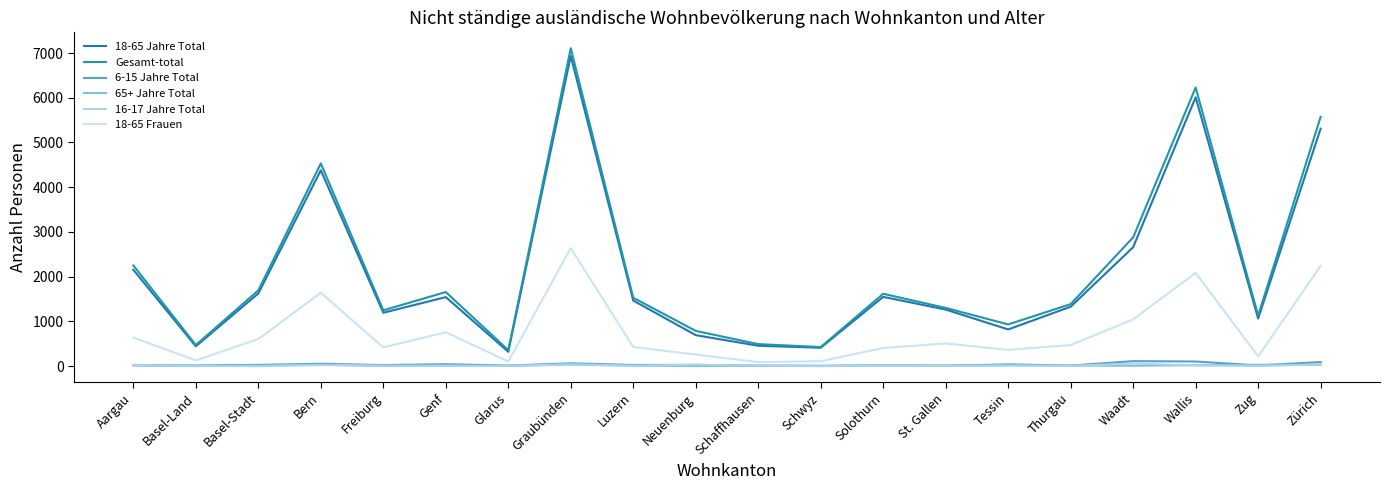

What is the sum of the Gesamt-total values at Zug and Basel-Land?

1602